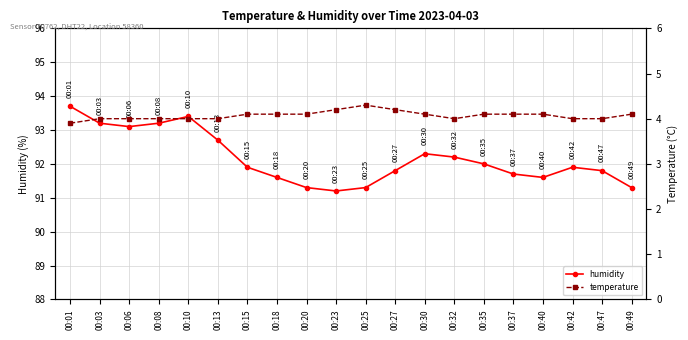

What is the sum of the humidity values at 00:13 and 00:03?

185.9